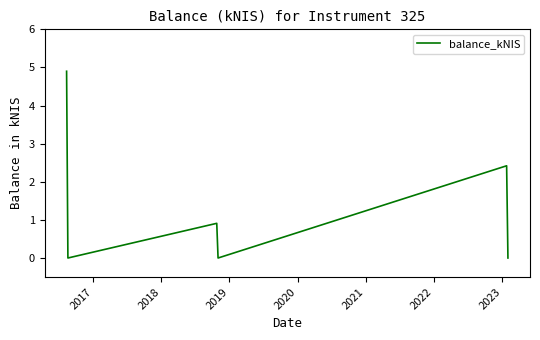

How many interior local peaks (higher than both neighbors) does the data have?

2